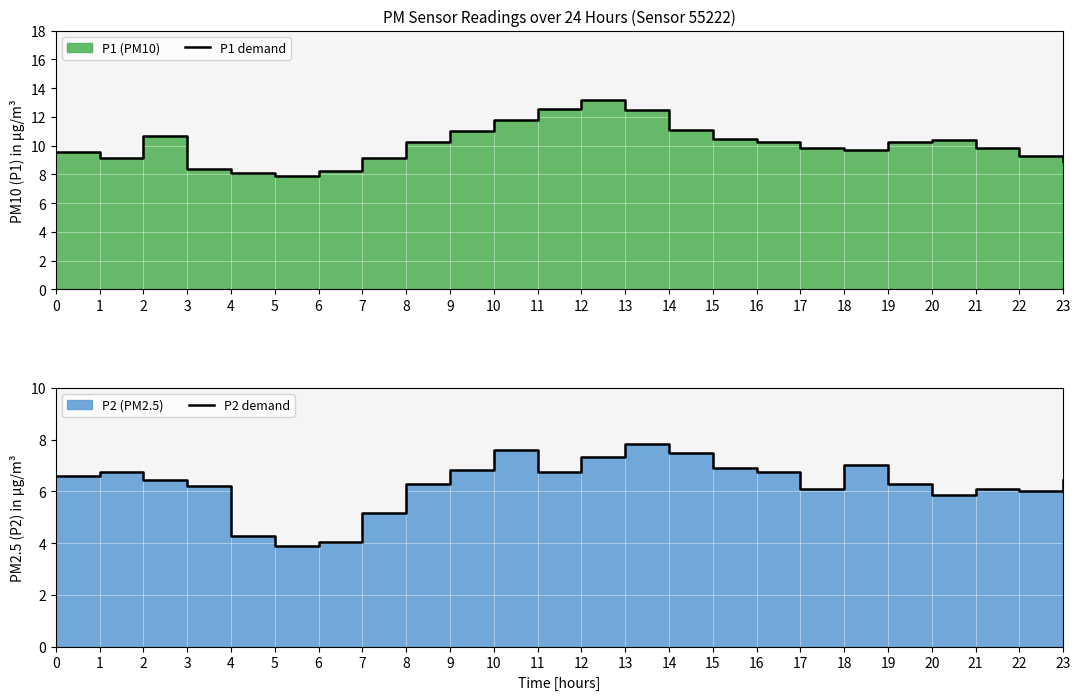

What is the sum of the P1 demand values at 1 and 0?

18.7